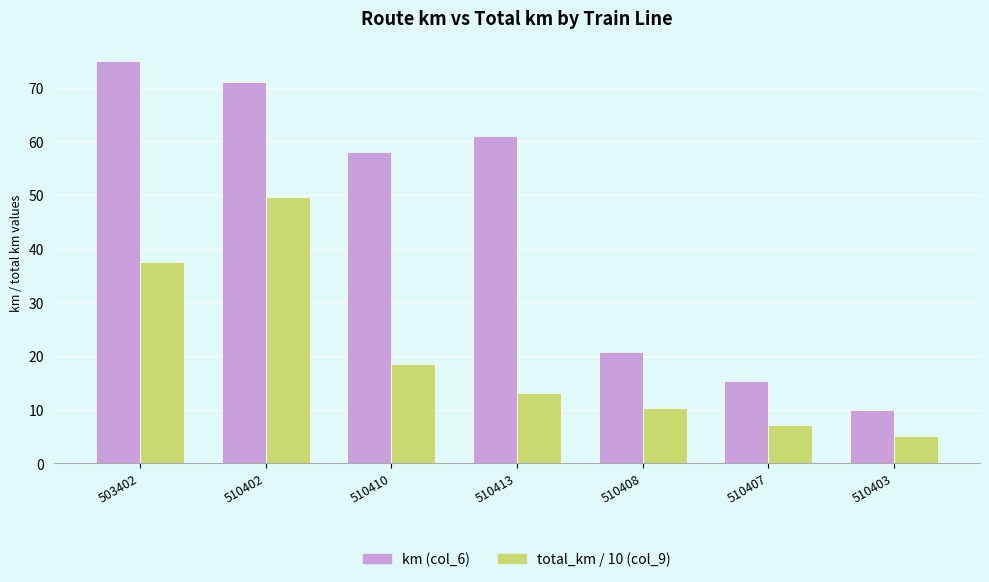

What are all the series names shown in the legend?

km (col_6), total_km / 10 (col_9)